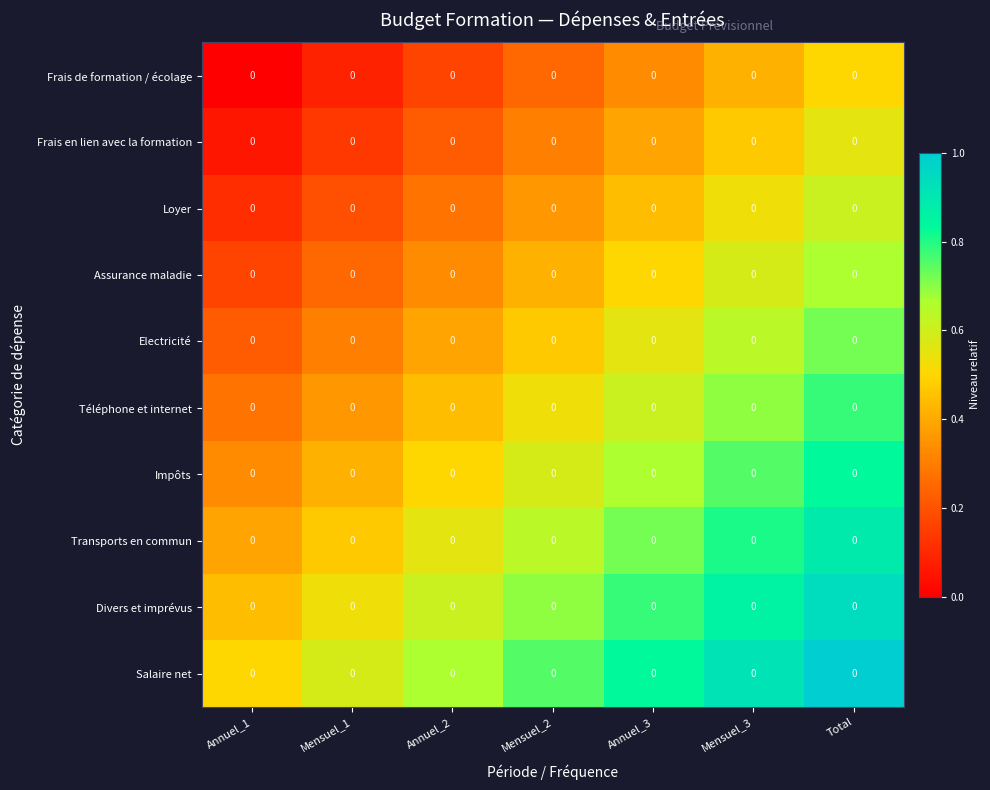

Rank the series by their maximum value, from lowest to highest.

Frais de formation / écolage, Frais en lien avec la formation, Loyer, Assurance maladie, Electricité, Téléphone et internet, Impôts, Transports en commun, Divers et imprévus, Salaire net